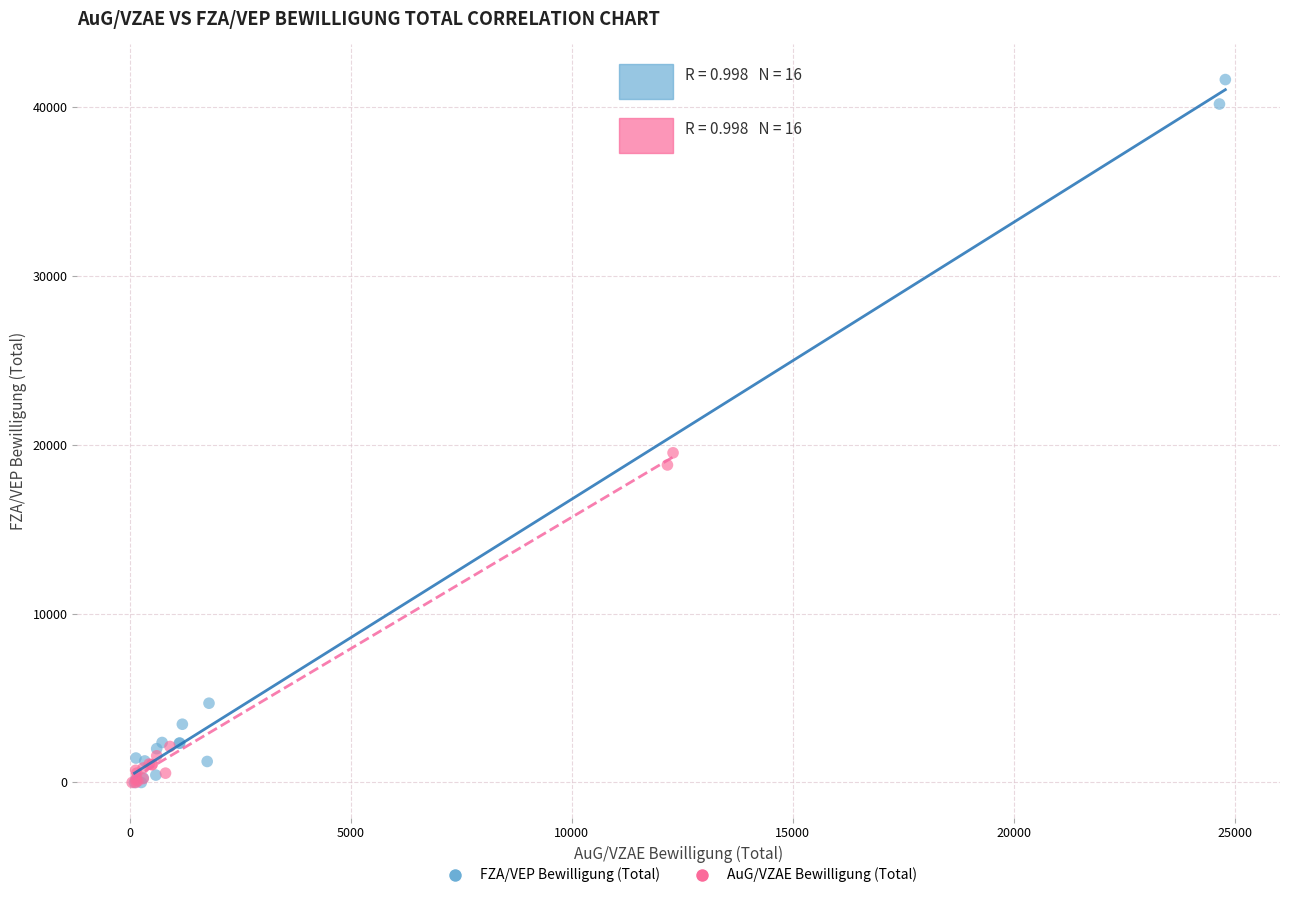

Which series has the largest Y range (max minus min)?

FZA/VEP Bewilligung (Total)